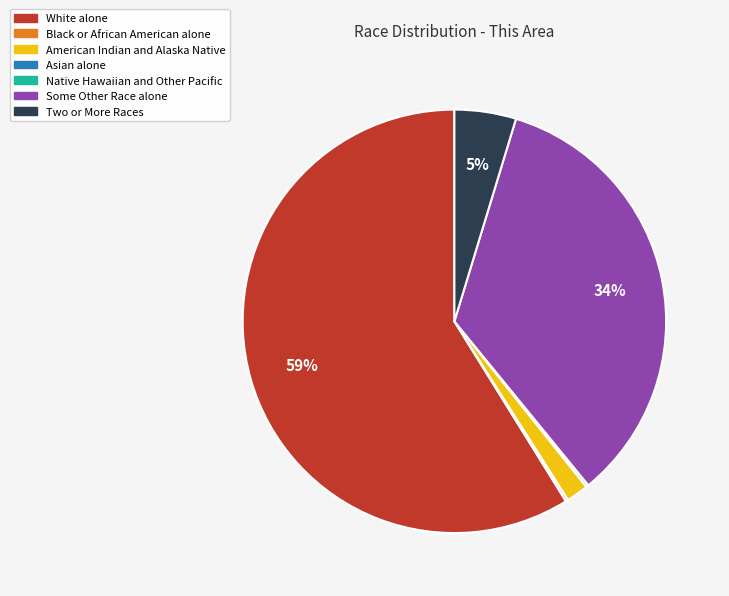

Which category has the biggest portion of the pie?

White alone